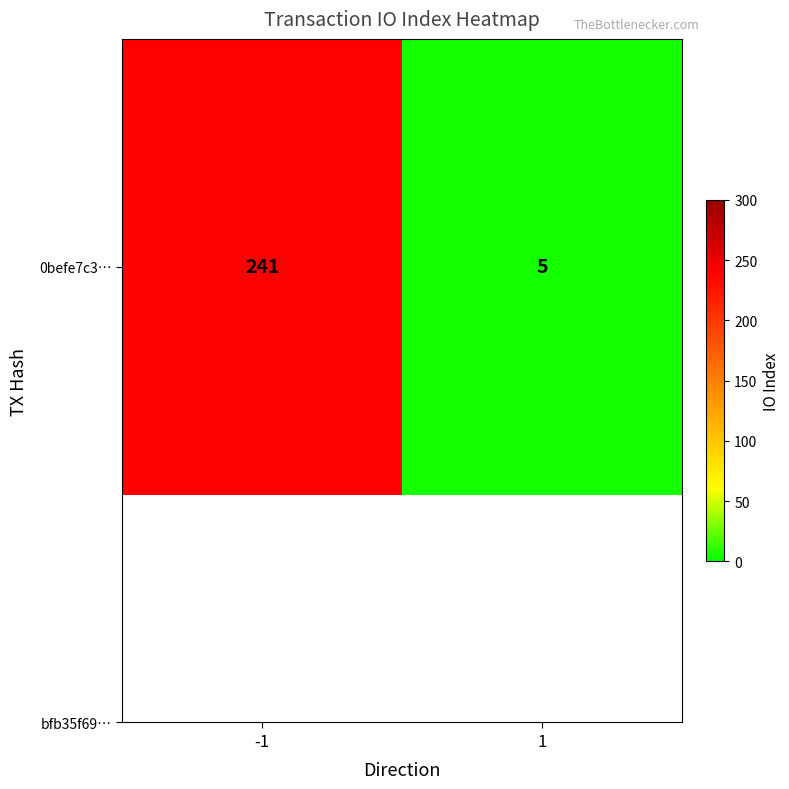

Is it true that the value at 1 is 1?

False